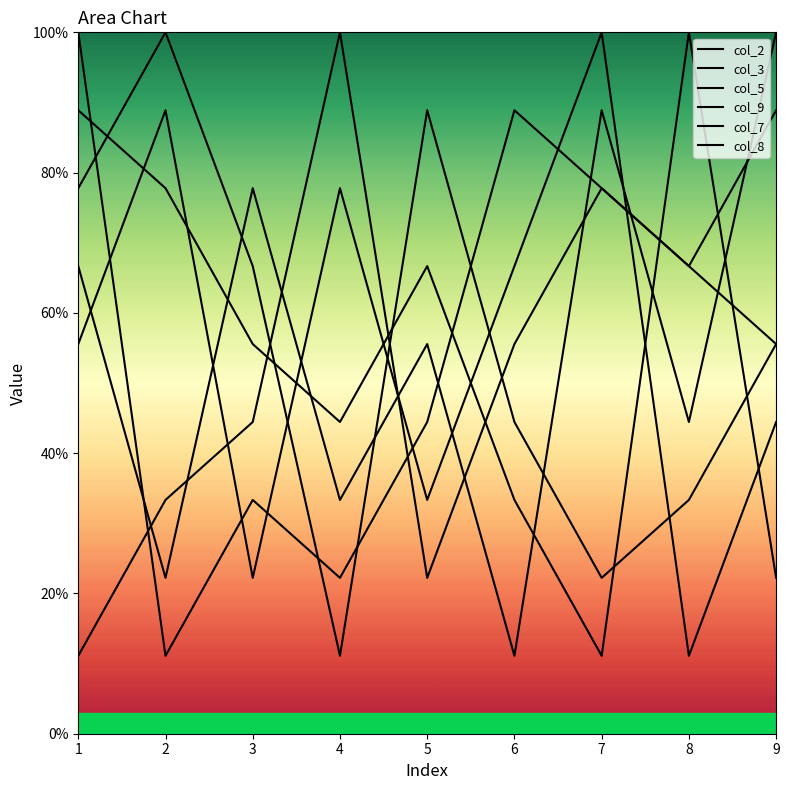

The col_9 series shows 16.8 at 1. True or false?

False